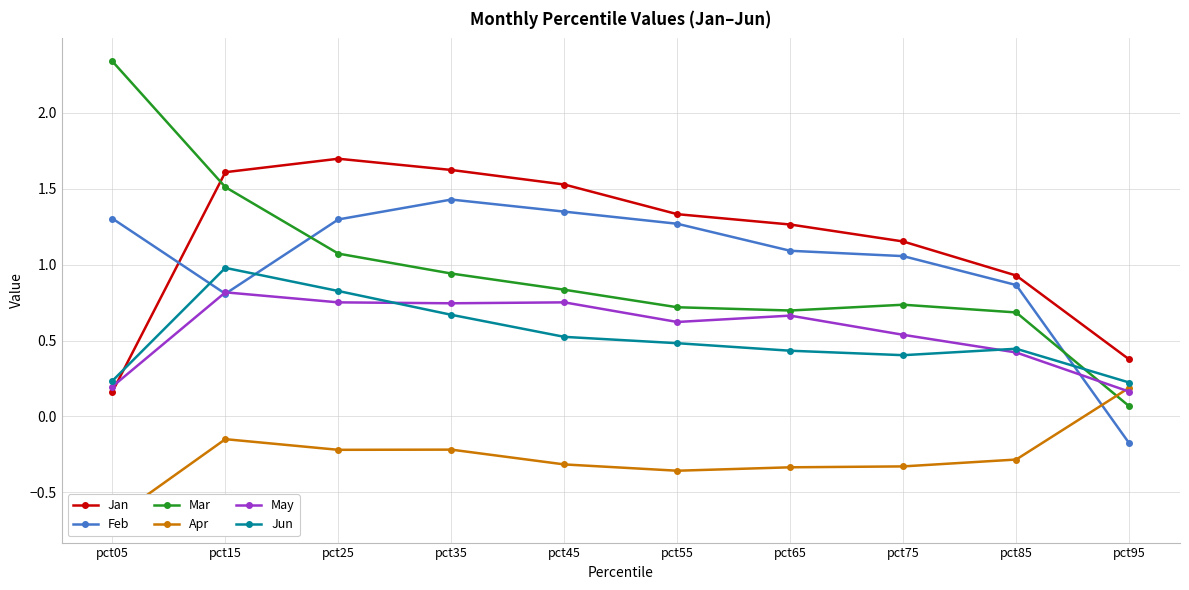

What is the sum of all Mar values?

9.6